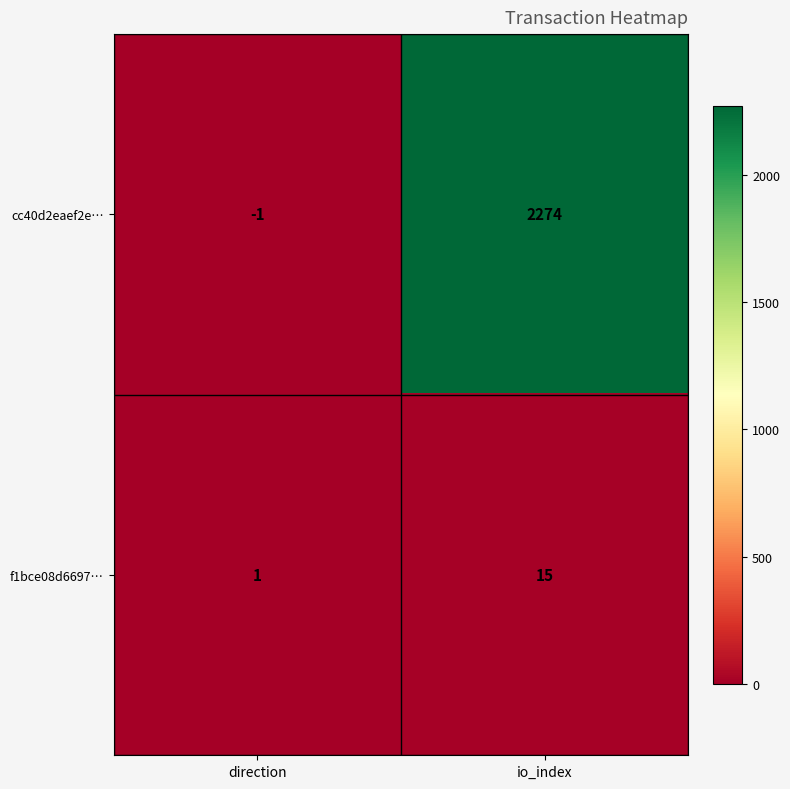

At which category is the sum across all series the highest?

io_index